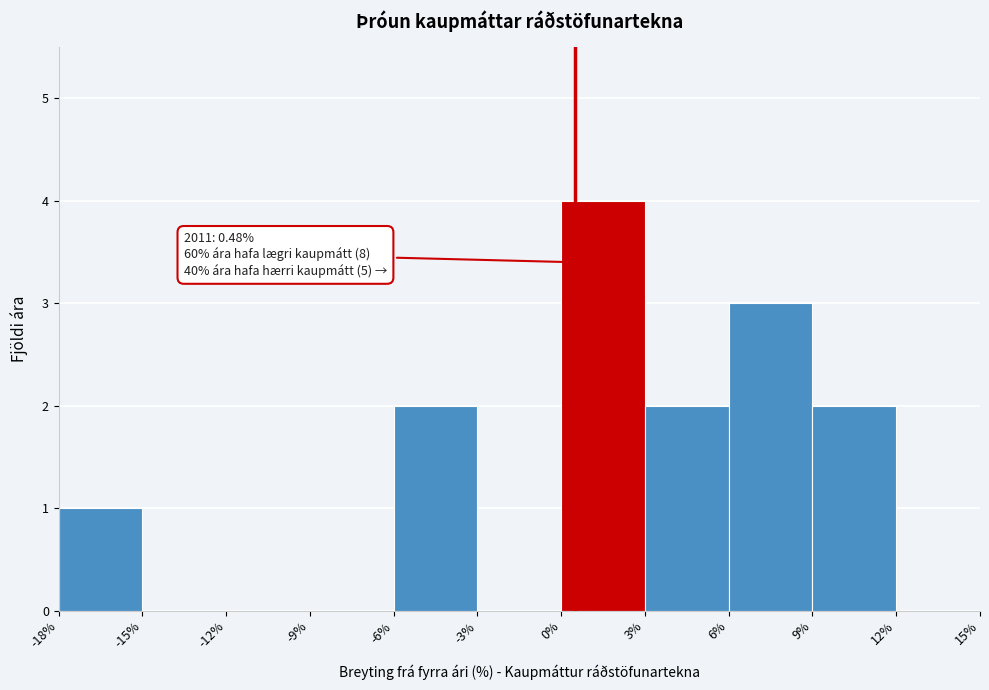

Over which range of the x-axis is the bar tallest?

0% to 3%